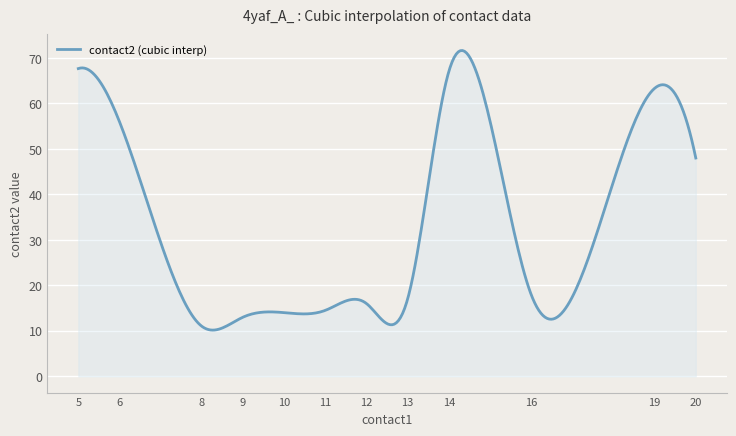

What is the greatest value displayed?

71.6